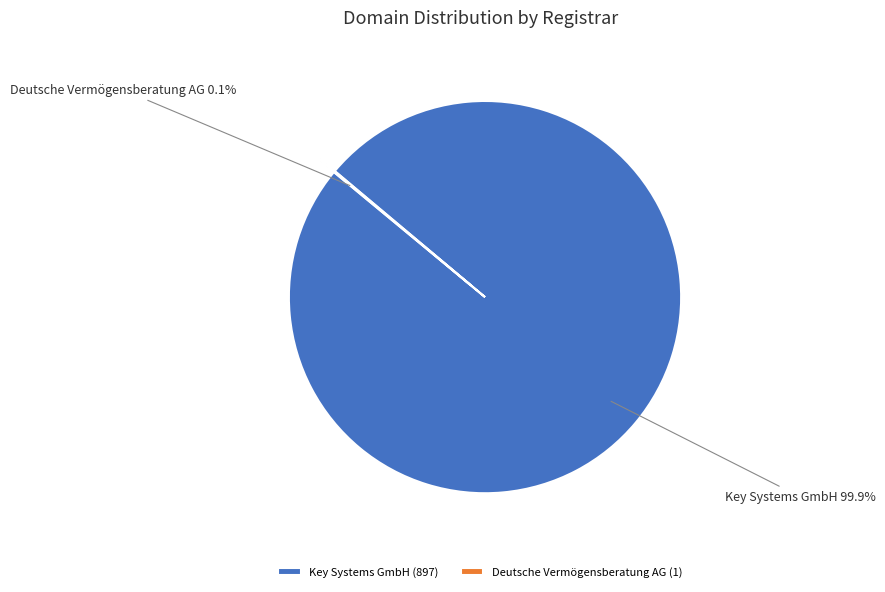

How much of the chart is everything except Key Systems GmbH?

0.1%